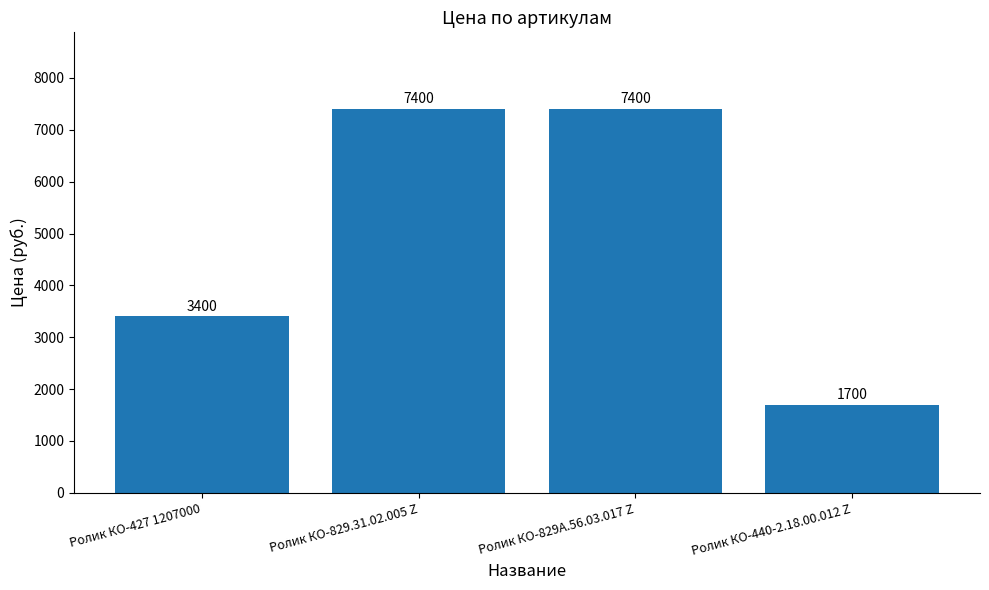

Reading right to left, transcribe all the data shown in this chart.

Ролик КО-440-2.18.00.012 Z=1700	Ролик КО-829А.56.03.017 Z=7400	Ролик КО-829.31.02.005 Z=7400	Ролик КО-427 1207000=3400